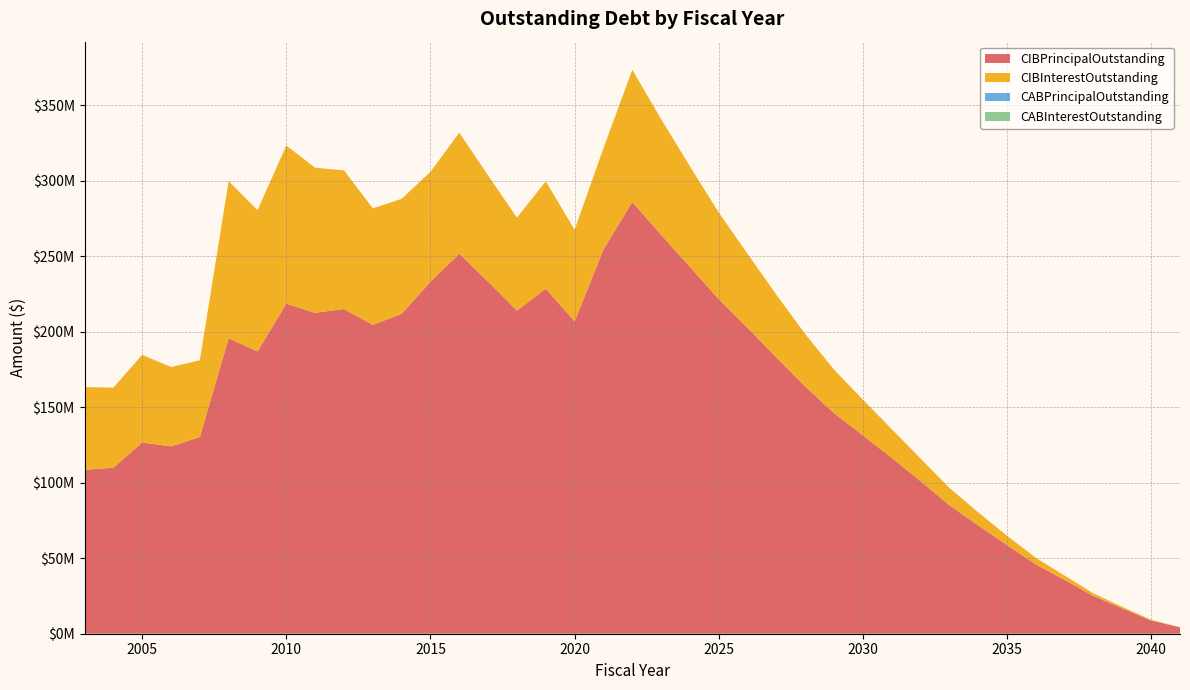

Reading left to right, transcribe all the data shown in this chart.

CIBPrincipalOutstanding: 108510000.0	109915000.0	126640000.0	124040000.0	130225000.0	195640000.0	186885000.0	218510000.0	212470000.0	214975000.0	204495000.0	211770000.0	233100000.0	251590000.0	233040000.0	213920000.0	228440000.0	206800000.0	254365000.0	285880000.0	264180000.0	242880000.0	221480000.0	202470000.0	182940000.0	163675000.0	146040000.0	131335000.0	116465000.0	101040000.0	85085000.0	71740000.0	58615000.0	45910000.0	35615000.0	24925000.0	16795000.0	8770000.0	4250000.0
CIBInterestOutstanding: 54749728.2	53021918.8	57999609.7	52539515.5	50789401.8	104053670.9	93502612.7	104692094.7	96013477.3	91810940.6	77136025.9	76139841.3	72702009.5	80153500.3	70342313.5	61552014.3	71074097.6	60670033.6	67042854.1	87425289.5	76557508.4	66557897.4	57383534.7	49017194.9	41450873.9	34726879.6	28794050.1	23596005.7	18987235.7	14939465.7	11472040.7	8611665.7	6236243.8	4330906.3	2858662.5	1764309.4	975037.5	424921.9	106250.0
CABPrincipalOutstanding: 0.0	0.0	0.0	0.0	0.0	0.0	0.0	0.0	0.0	0.0	0.0	0.0	0.0	0.0	0.0	0.0	0.0	0.0	0.0	0.0	0.0	0.0	0.0	0.0	0.0	0.0	0.0	0.0	0.0	0.0	0.0	0.0	0.0	0.0	0.0	0.0	0.0	0.0	0.0
CABInterestOutstanding: 0.0	0.0	0.0	0.0	0.0	0.0	0.0	0.0	0.0	0.0	0.0	0.0	0.0	0.0	0.0	0.0	0.0	0.0	0.0	0.0	0.0	0.0	0.0	0.0	0.0	0.0	0.0	0.0	0.0	0.0	0.0	0.0	0.0	0.0	0.0	0.0	0.0	0.0	0.0